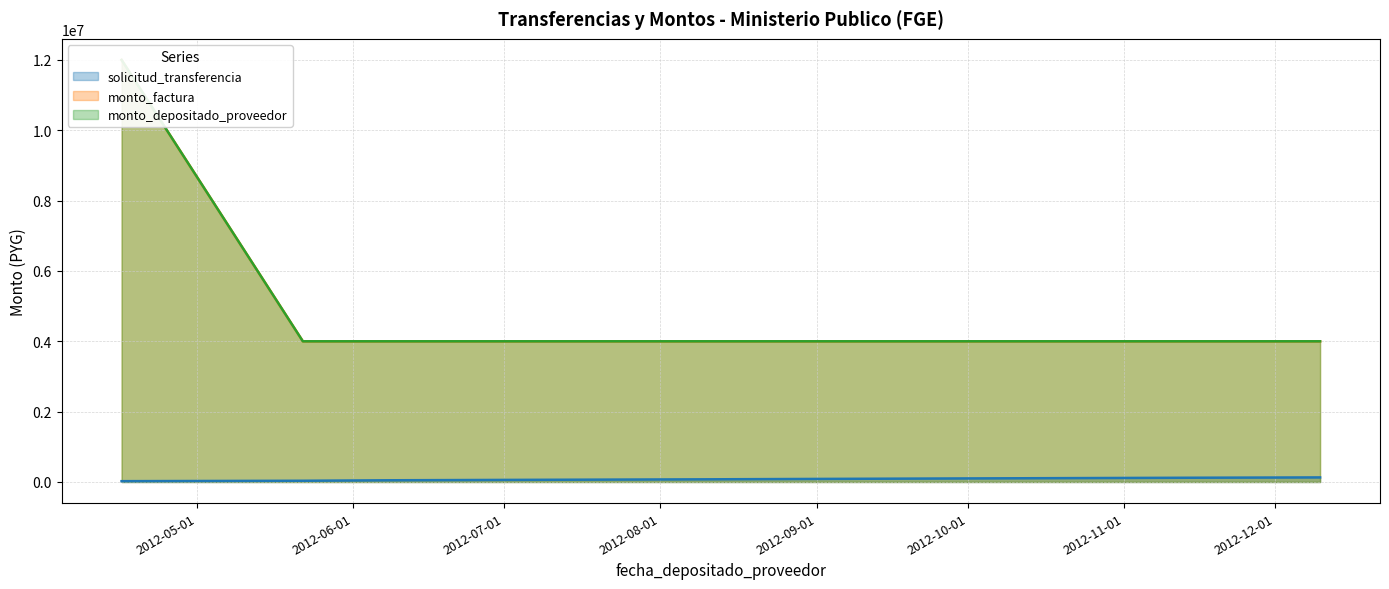

The value of monto_factura at 2012-12-10 is 4000000. True or false?

True